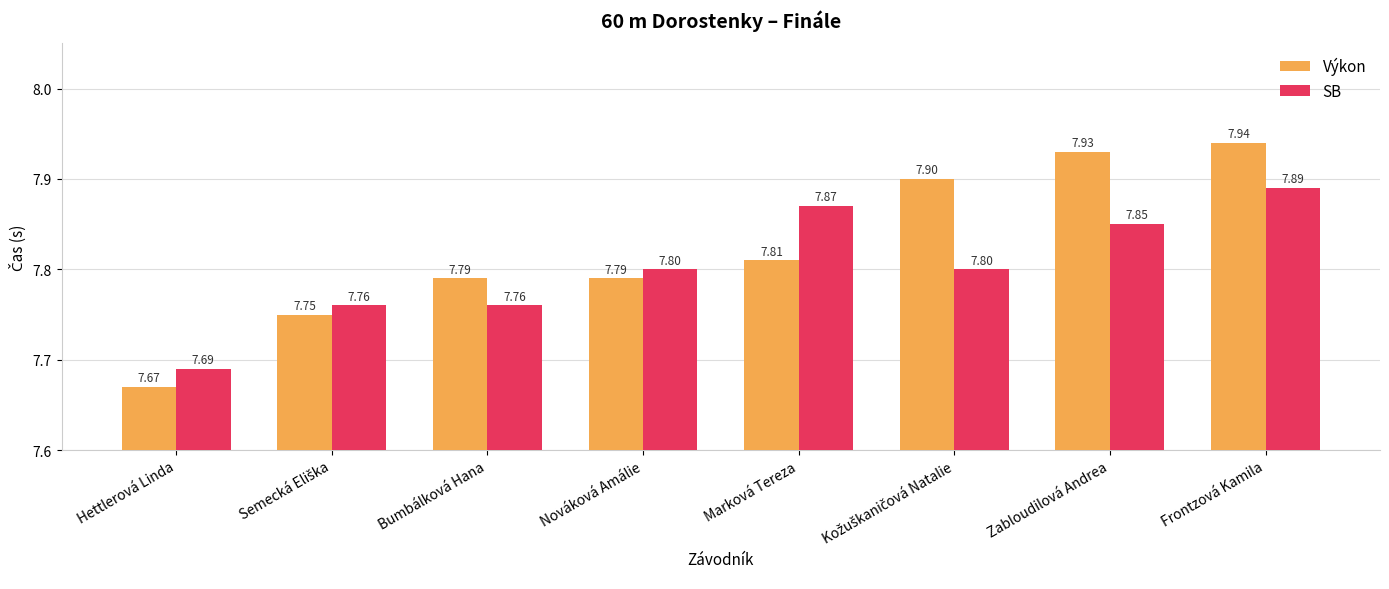

Are the bars grouped side by side (vs. stacked)?

Yes